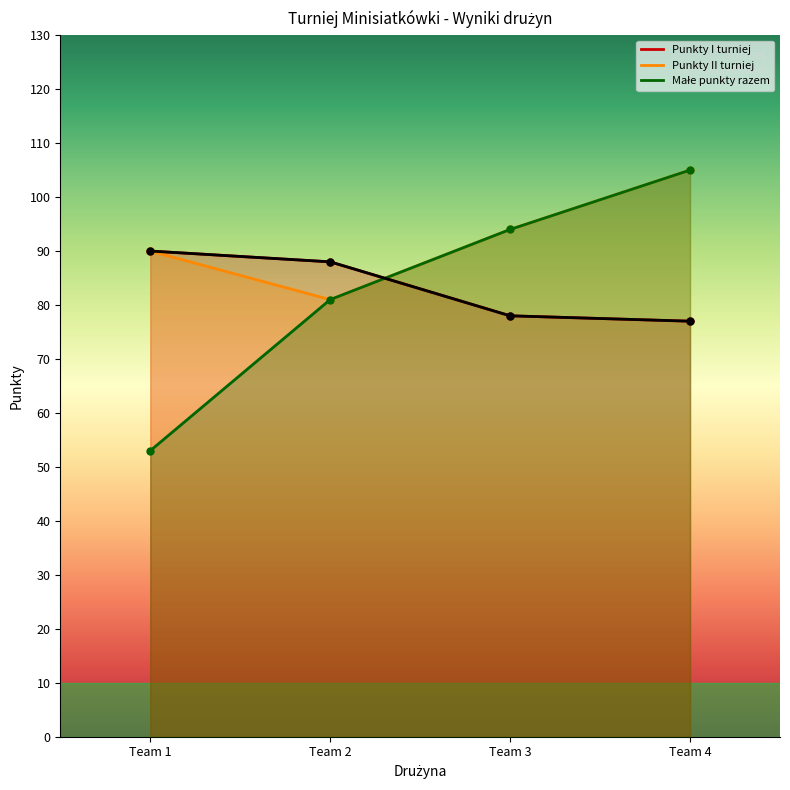

How many lines are shown in the chart?

3